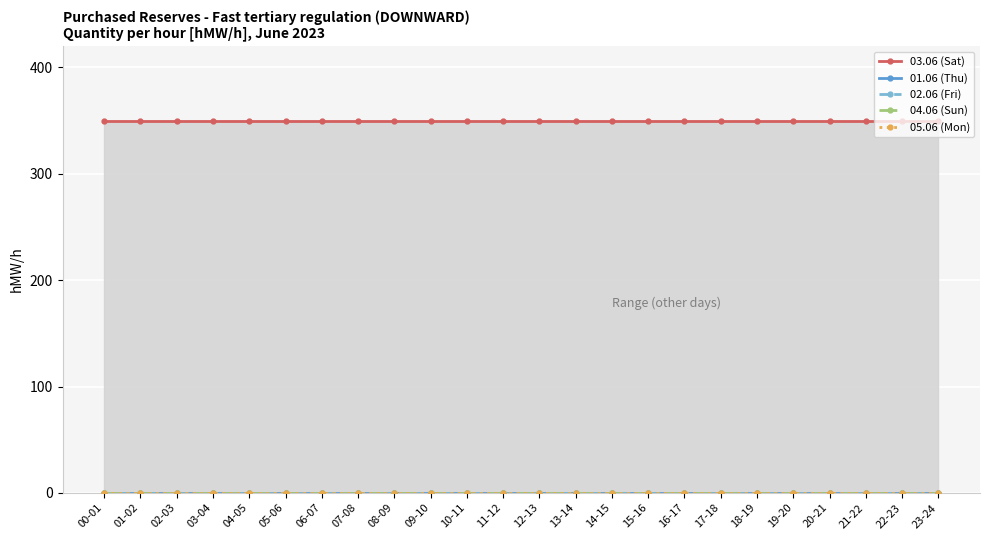

At which category is the sum across all series the highest?

00-01